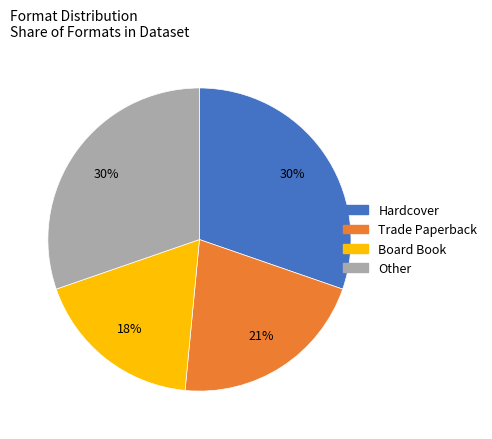

To the nearest percent, what is the difference between the largest and smallest slice percentages?

12%